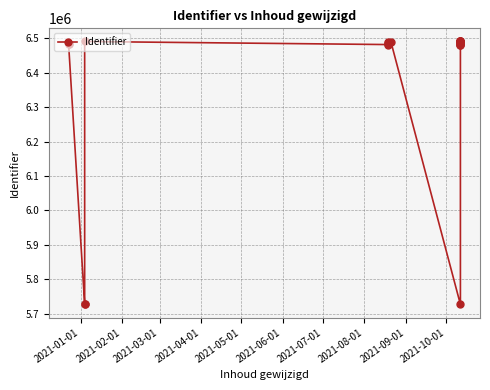

How many distinct data groups are displayed?

1